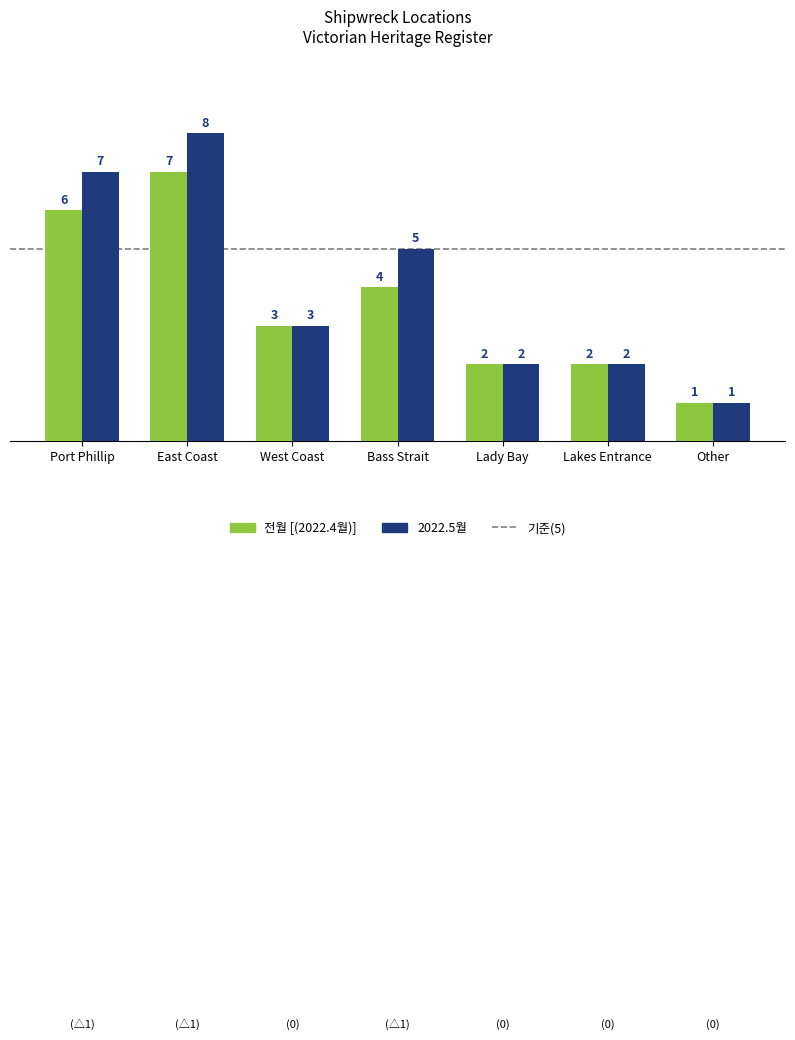

Are the bars grouped side by side (vs. stacked)?

Yes